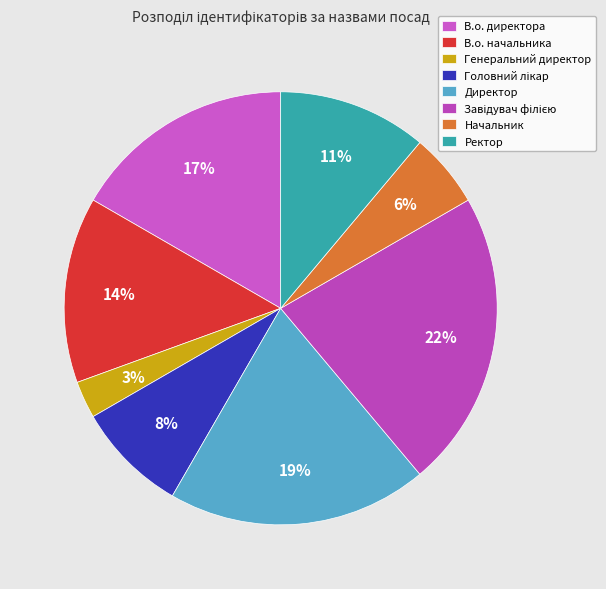

Count the number of slices in the pie.

8